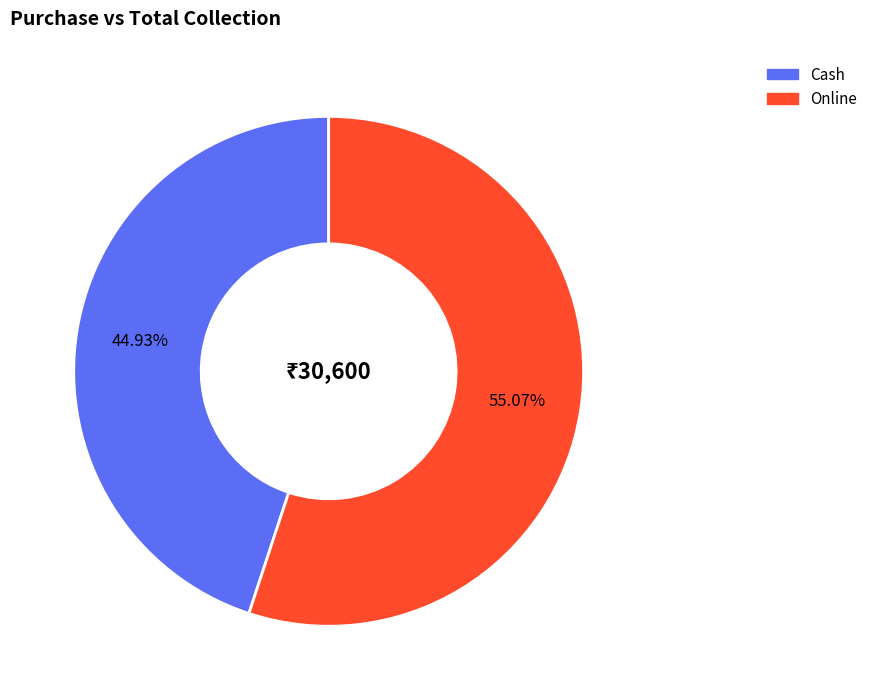

To the nearest percent, what portion does Cash represent?

45%